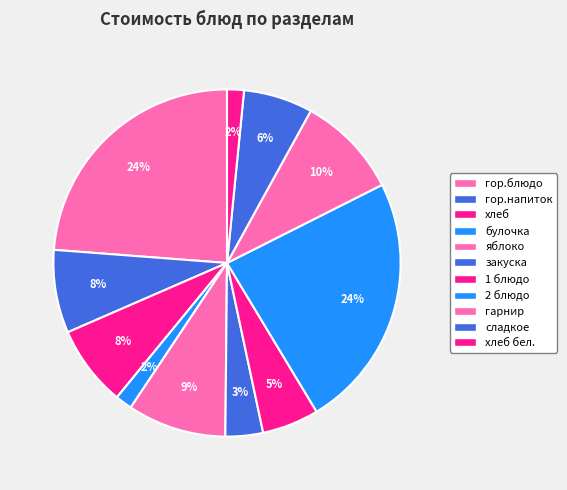

Is there a majority slice in this chart?

No